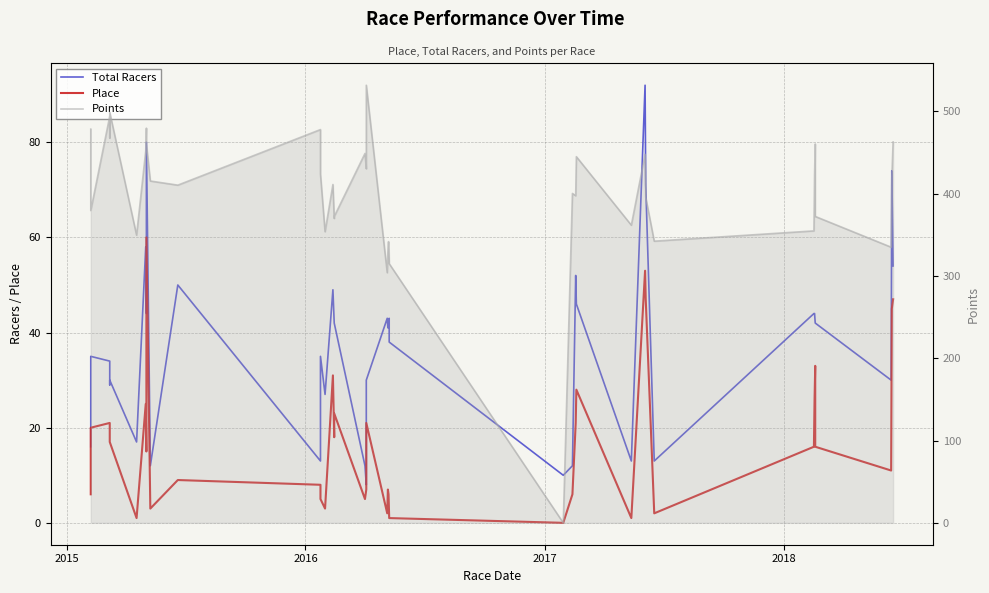

What is the difference between the maximum and minimum values in the Place series?

60.0